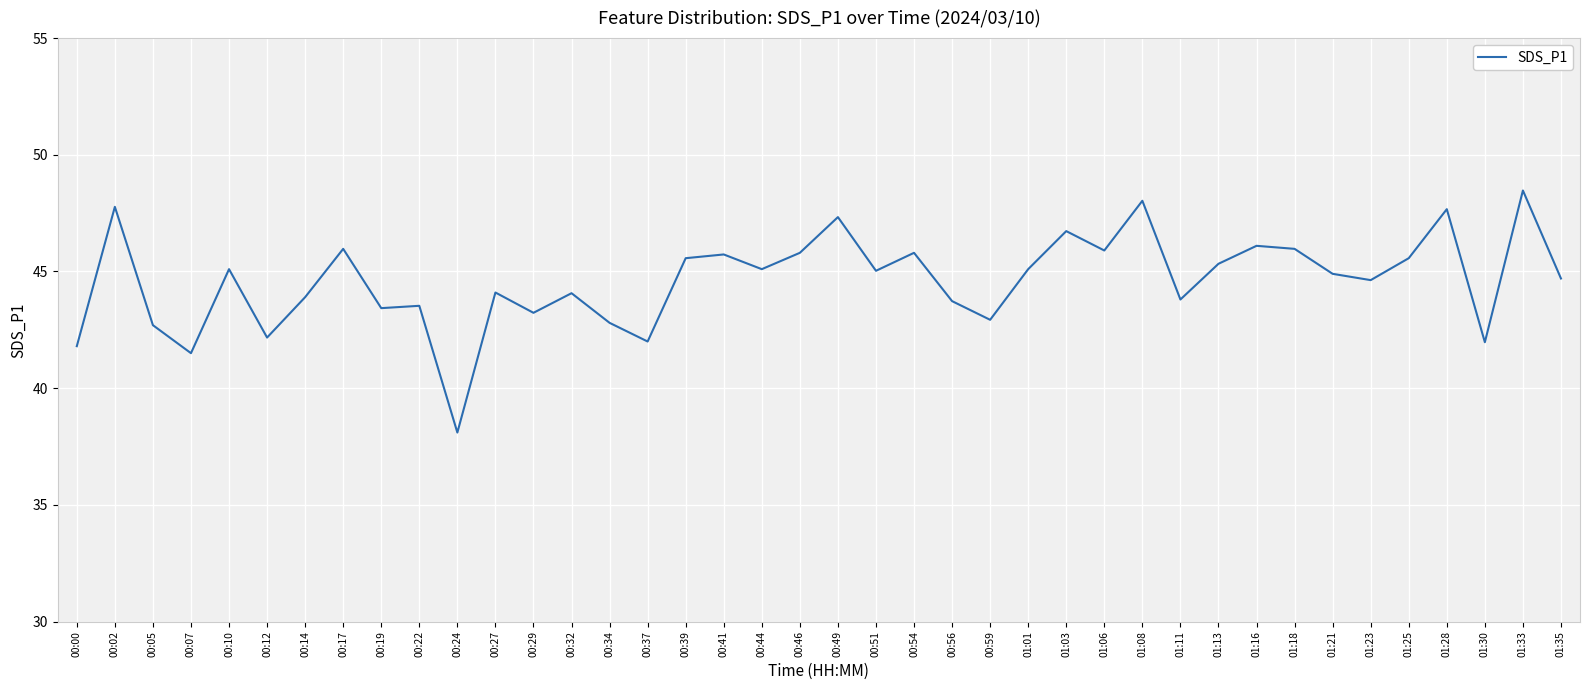

What is the difference between the values at 00:29 and 00:46?

2.6